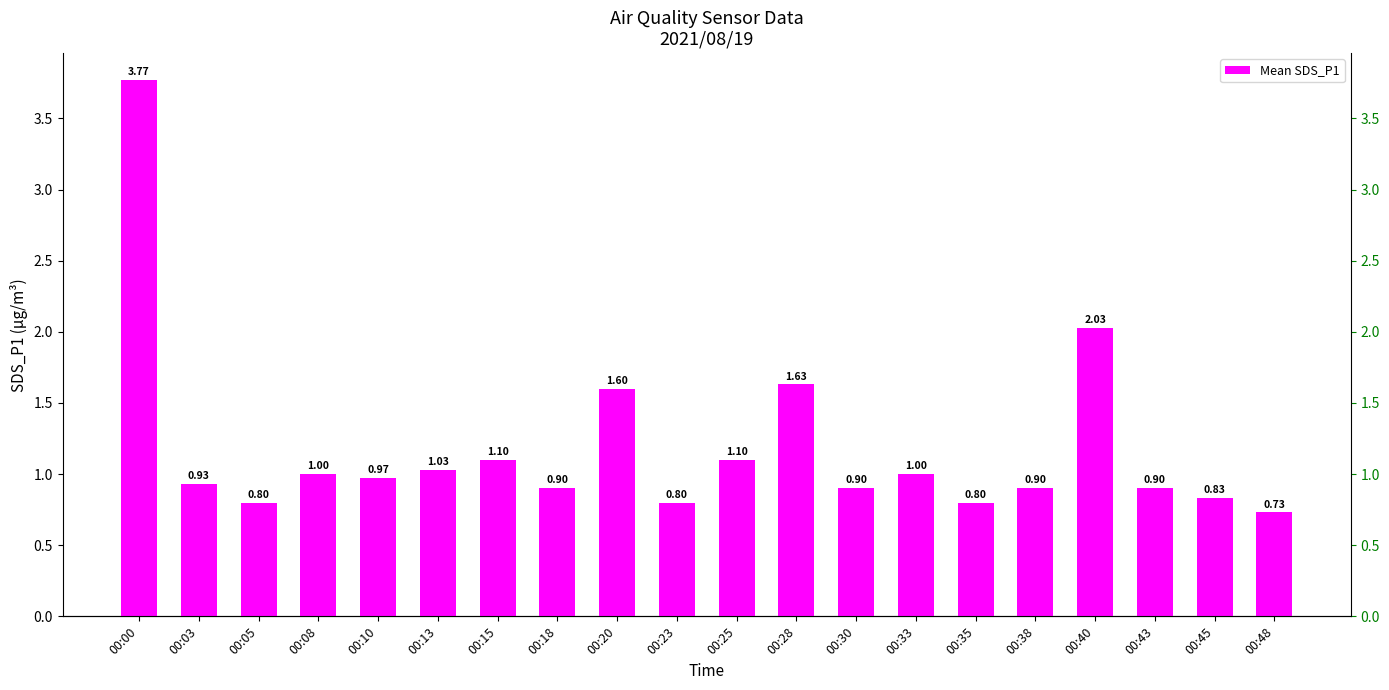

The chart shows a value of 1.1 at 00:05. True or false?

False